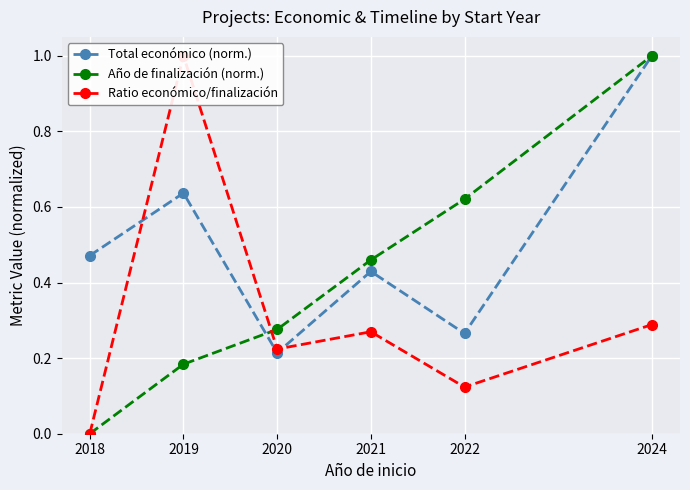

What is the approximate value of Año de finalización (norm.) at 2021?

0.5